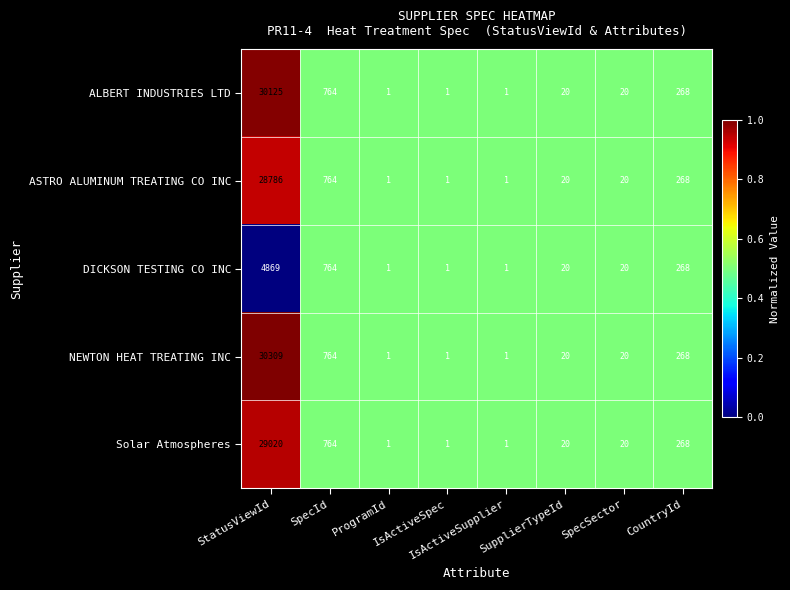

Which series has the largest total across all categories?

NEWTON HEAT TREATING INC